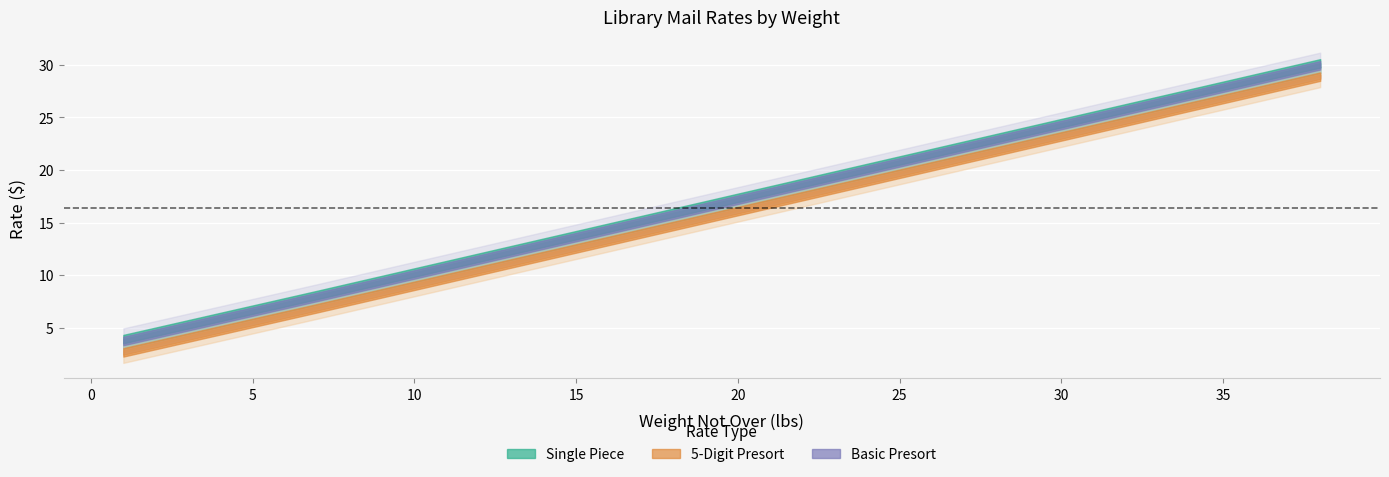

Reading left to right, what are all the values shown in this chart?

Single Piece: 3.9	4.6	5.3	6.0	6.7	7.4	8.1	8.8	9.5	10.2	11.0	11.7	12.4	13.1	13.8	14.5	15.2	15.9	16.6	17.4	18.1	18.8	19.5	20.2	20.9	21.6	22.3	23.0	23.7	24.4	25.2	25.9	26.6	27.3	28.0	28.7	29.4	30.1
5-Digit Presort: 2.7	3.4	4.1	4.8	5.5	6.2	6.9	7.6	8.3	9.0	9.7	10.4	11.1	11.8	12.5	13.2	14.0	14.7	15.4	16.1	16.8	17.5	18.2	18.9	19.6	20.4	21.1	21.8	22.5	23.2	23.9	24.6	25.3	26.0	26.7	27.4	28.2	28.9
Basic Presort: 3.7	4.4	5.1	5.8	6.5	7.2	7.9	8.7	9.4	10.1	10.8	11.5	12.2	12.9	13.6	14.3	15.0	15.8	16.5	17.2	17.9	18.6	19.3	20.0	20.7	21.4	22.1	22.9	23.6	24.3	25.0	25.7	26.4	27.1	27.8	28.5	29.2	29.9